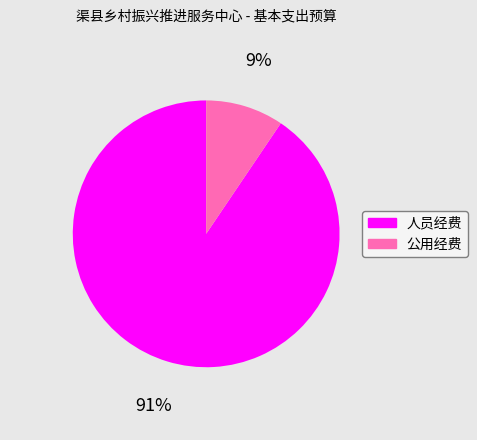

True or false: 公用经费 accounts for 21% of the total.

False